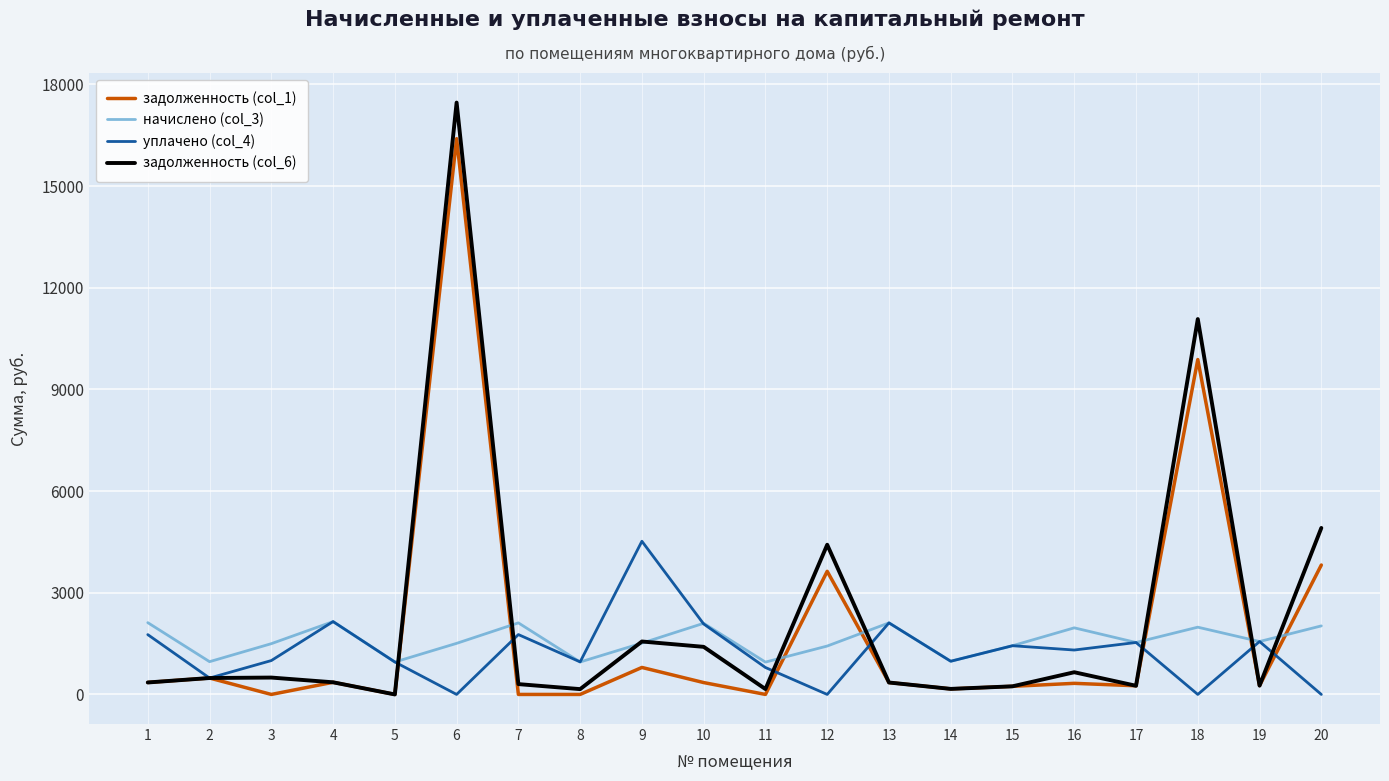

List the series in order of their peak value, highest first.

задолженность (col_6), задолженность (col_1), уплачено (col_4), начислено (col_3)